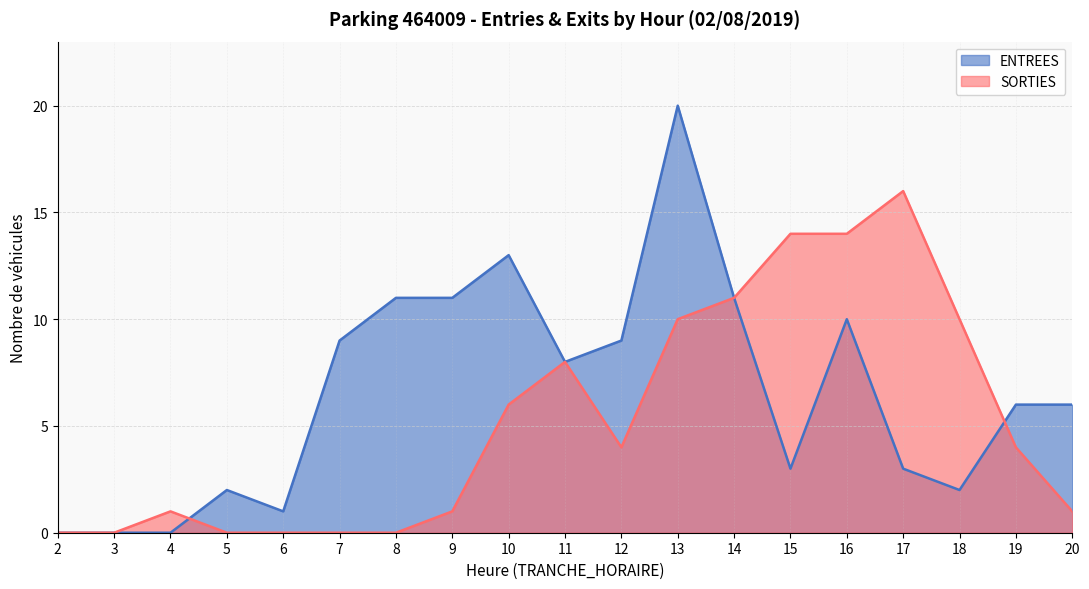

Is it true that ENTREES equals 0 at 3?

True